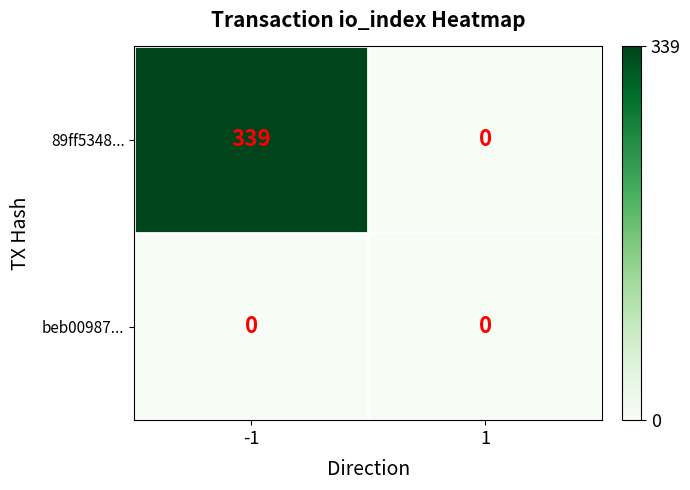

At how many categories does at least one series exceed 81?

1